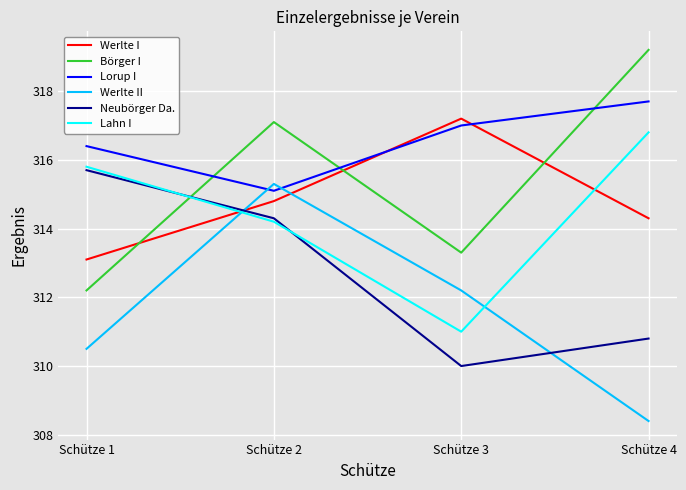

Is the value of Lorup I at Schütze 2 greater than the value of Werlte II at Schütze 4?

Yes